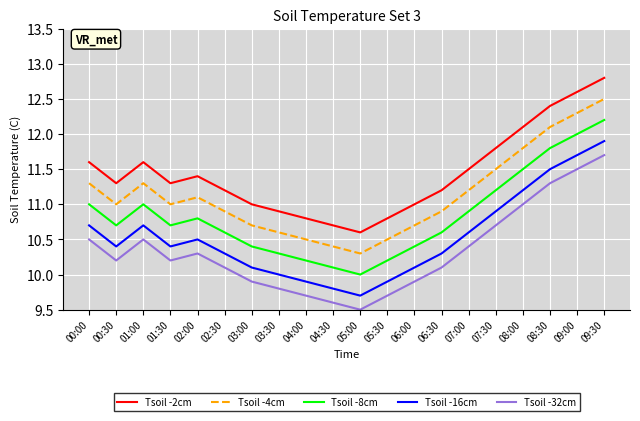

What is the spread (max minus min) of values at 06:30?

1.1